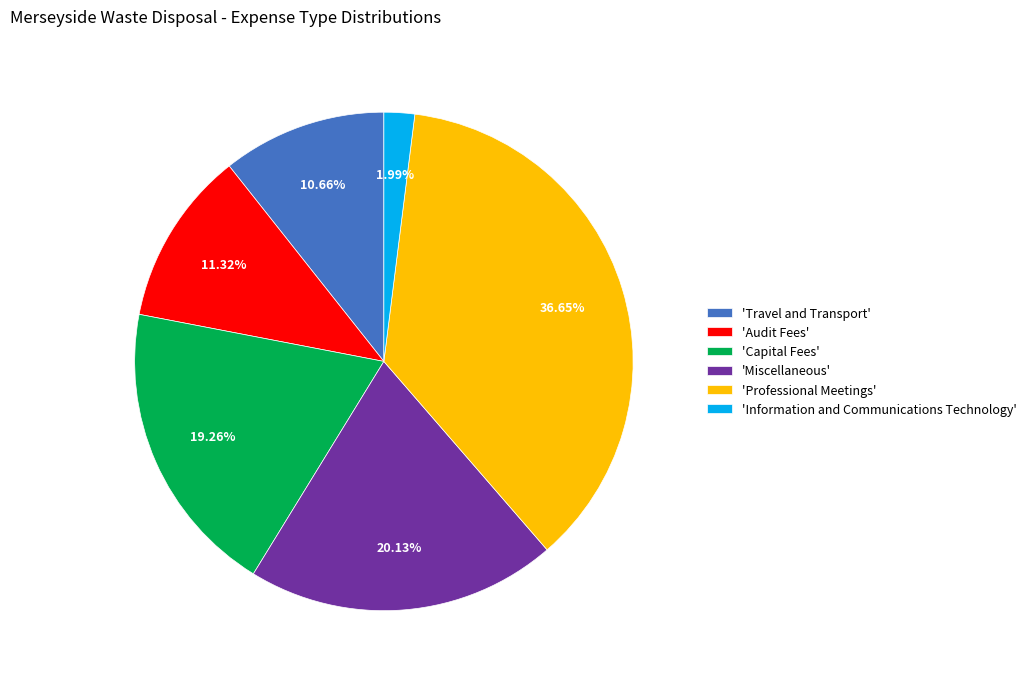

Which category has the smallest portion of the pie?

'Information and Communications Technology'